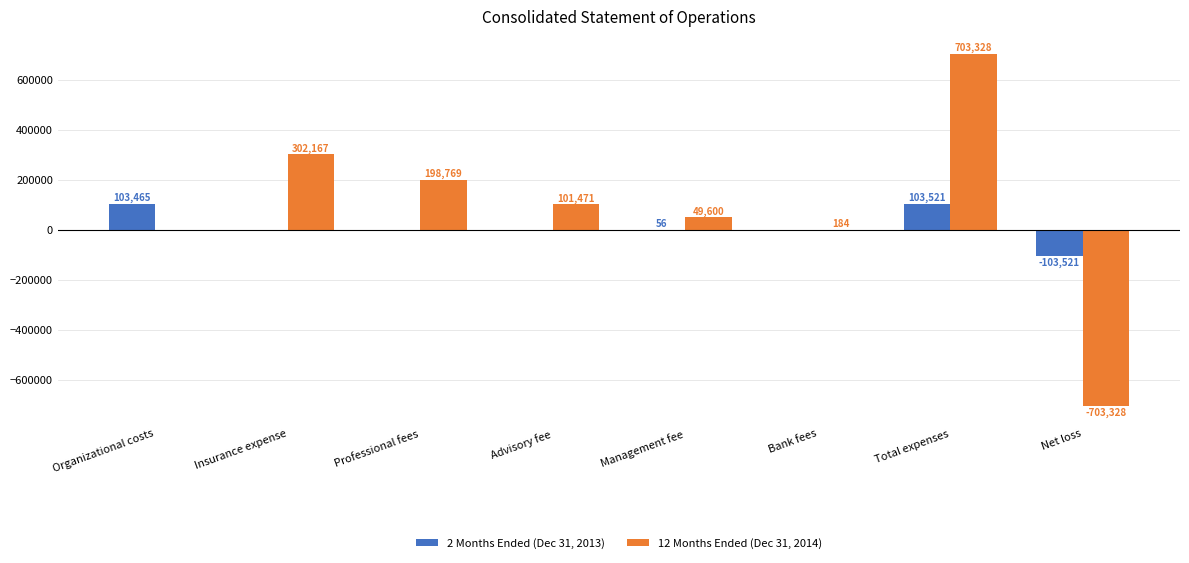

At which category is the sum across all series the highest?

Total expenses